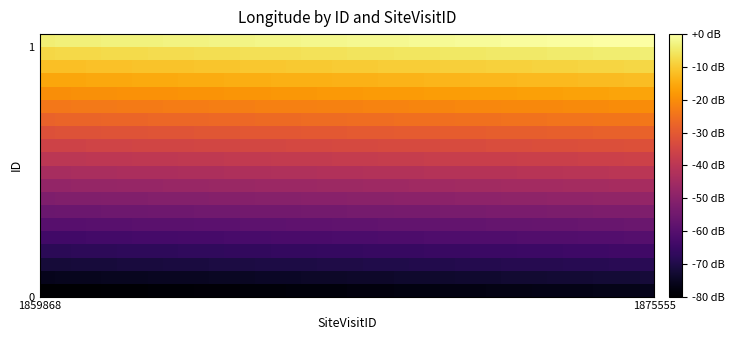

How many series are shown in this chart?

20